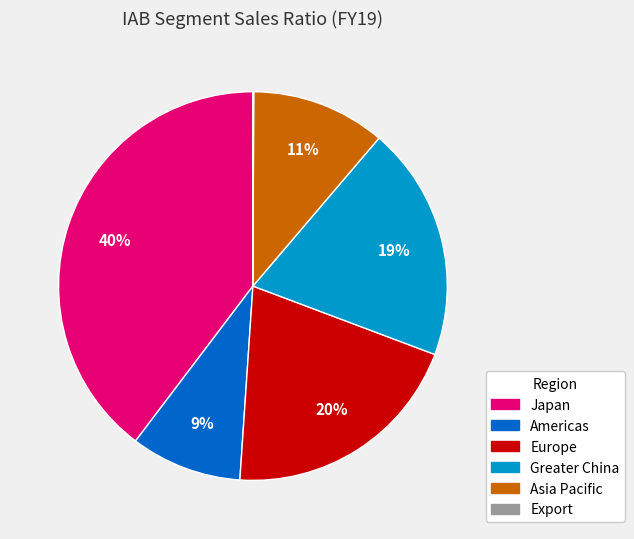

What is the largest slice in the pie chart?

Japan